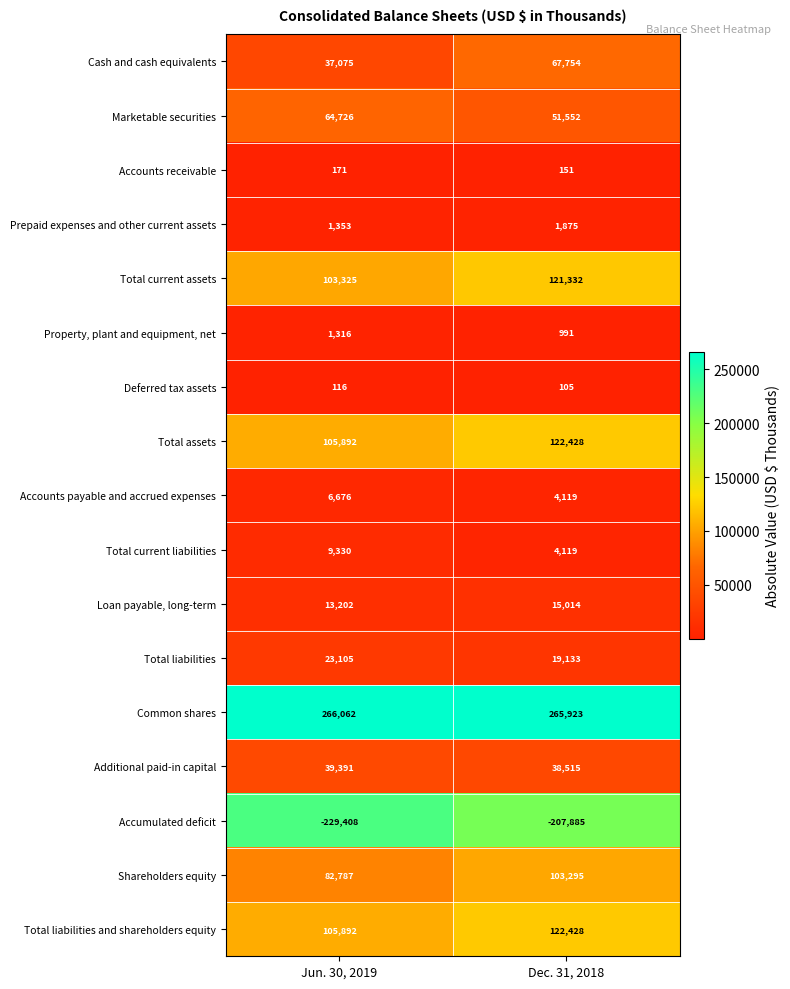

Which series changed the most between Jun. 30, 2019 and Dec. 31, 2018?

Cash and cash equivalents